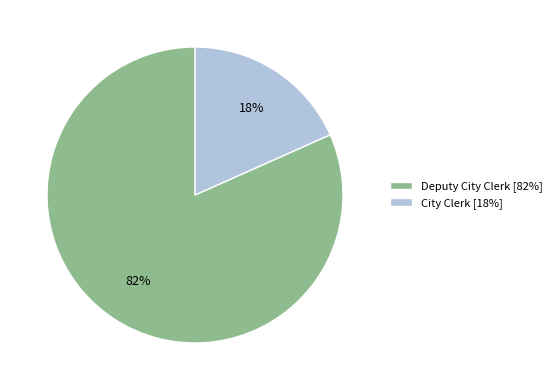

Do Deputy City Clerk and City Clerk together represent more than half of the pie?

Yes